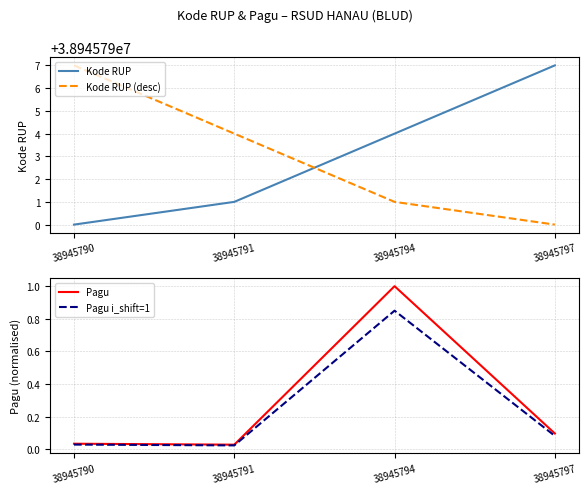

Which series ends up on top after the final intersection of Kode RUP (desc) and Kode RUP?

Kode RUP